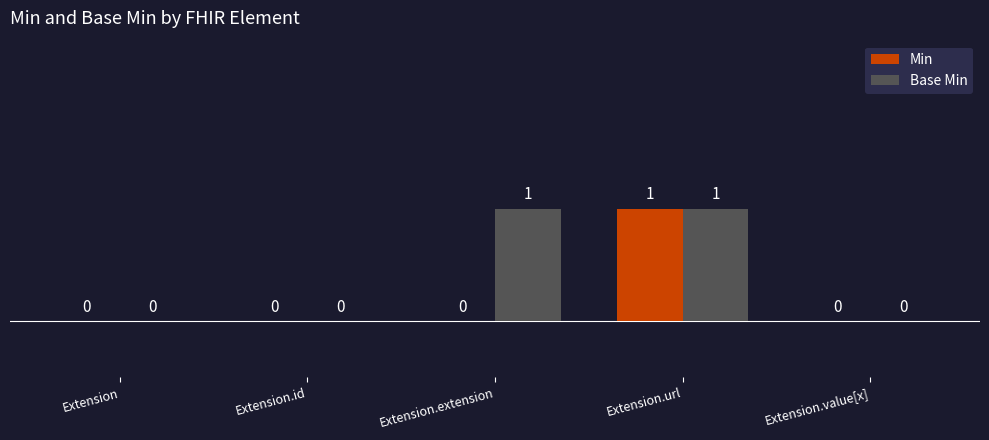

Which series has the largest total across all categories?

Base Min